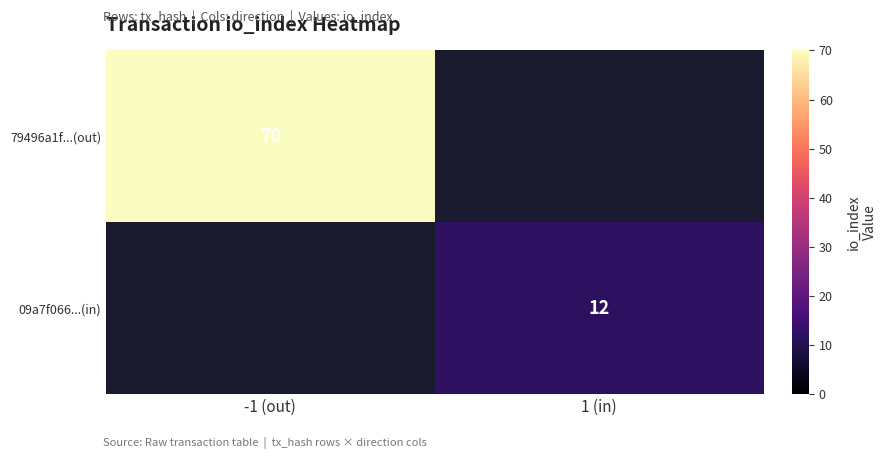

Is the value of 79496a1f...(out) at -1 (out) greater than the value of 09a7f066...(in) at 1 (in)?

Yes